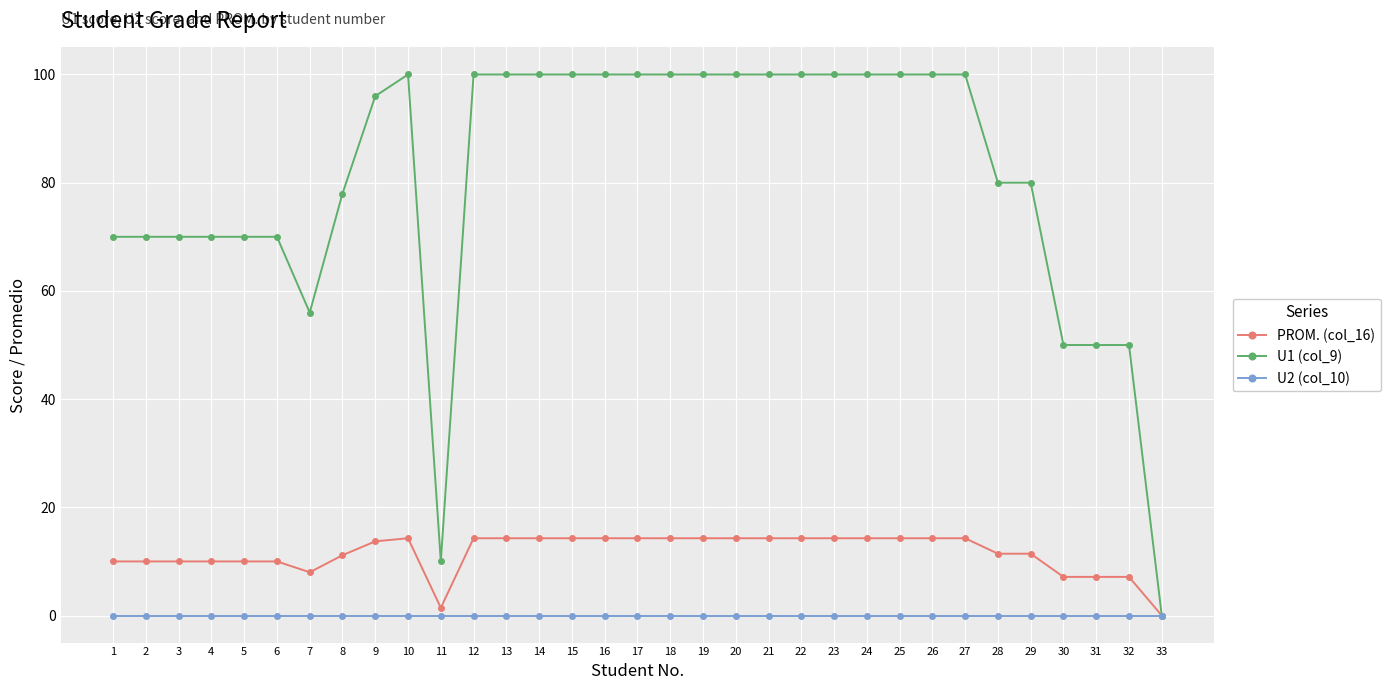

Which series changed the most between 14 and 32?

U1 (col_9)